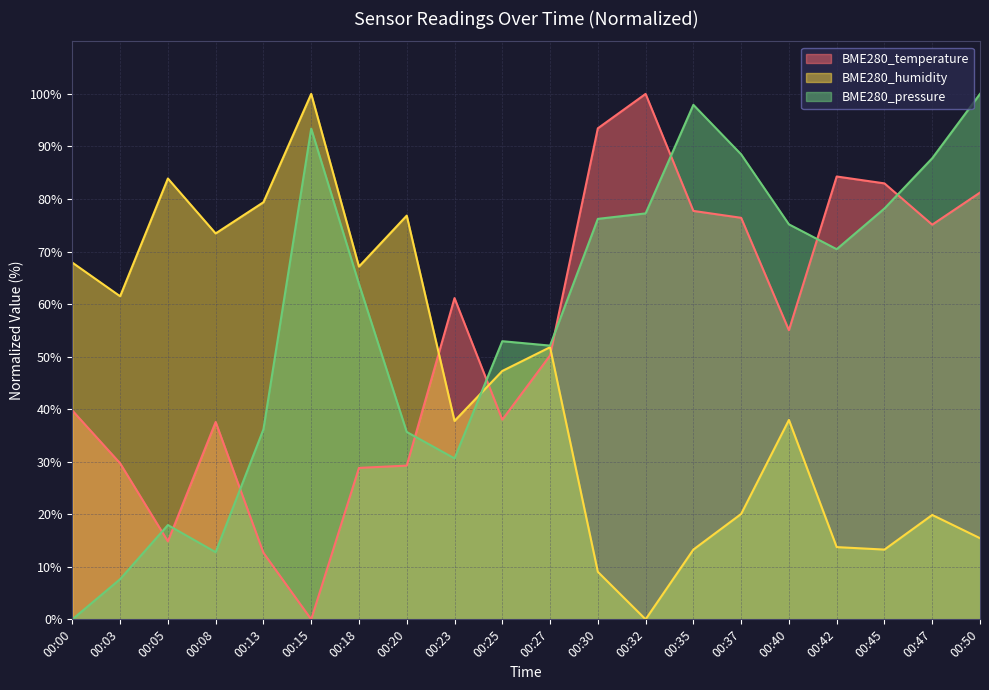

True or false: BME280_humidity has a value of 47.3 at 00:25.

True